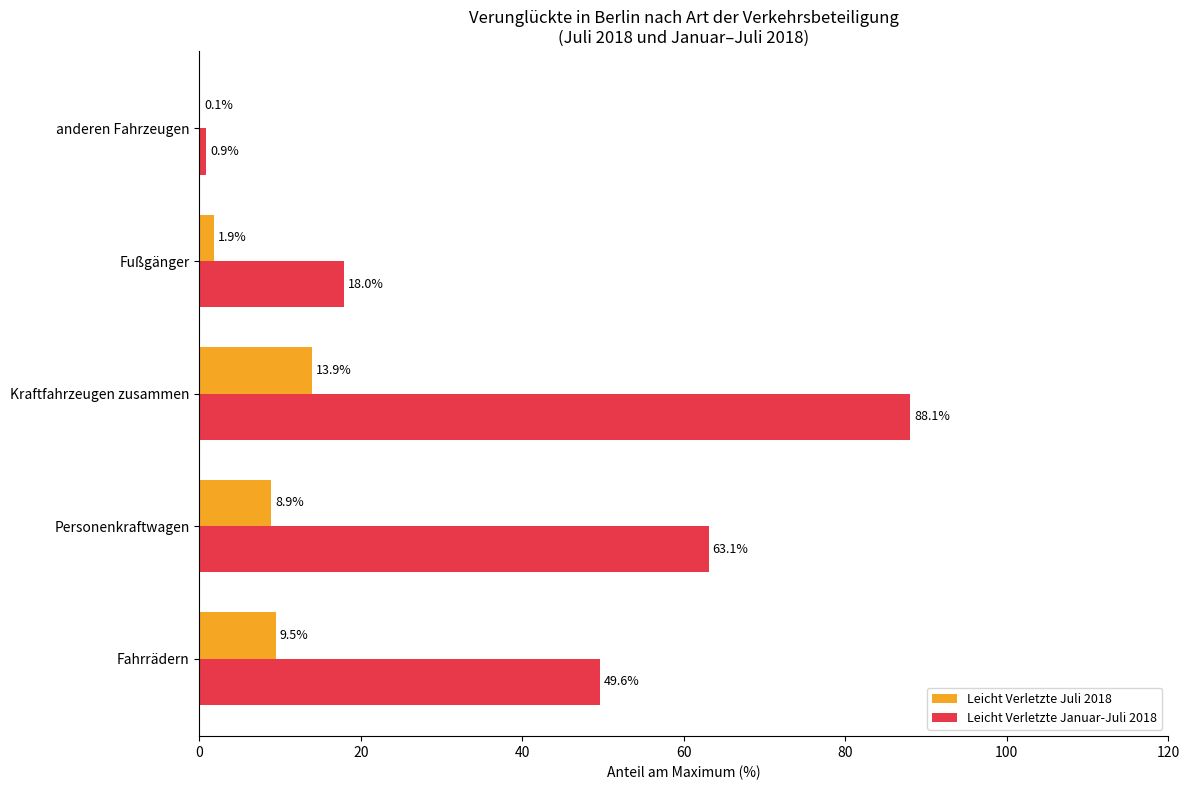

Which series has the largest total across all categories?

Leicht Verletzte Januar-Juli 2018